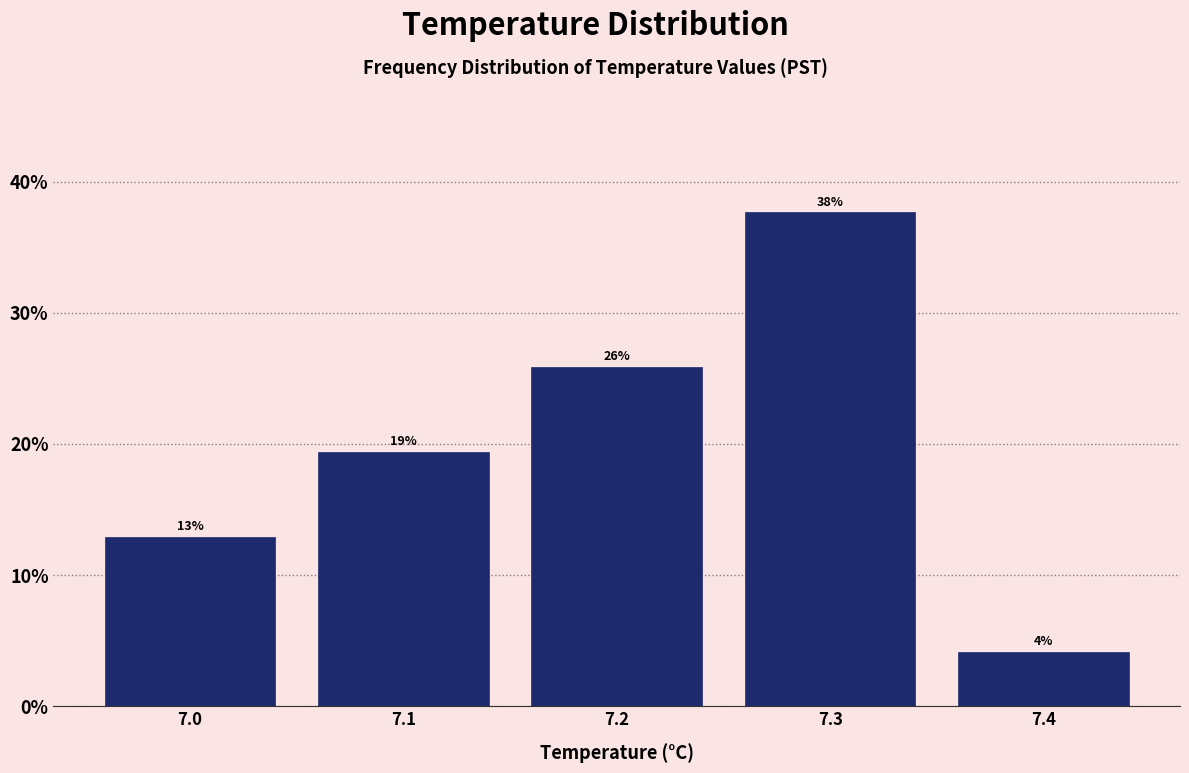

Does the chart contain any negative values?

No